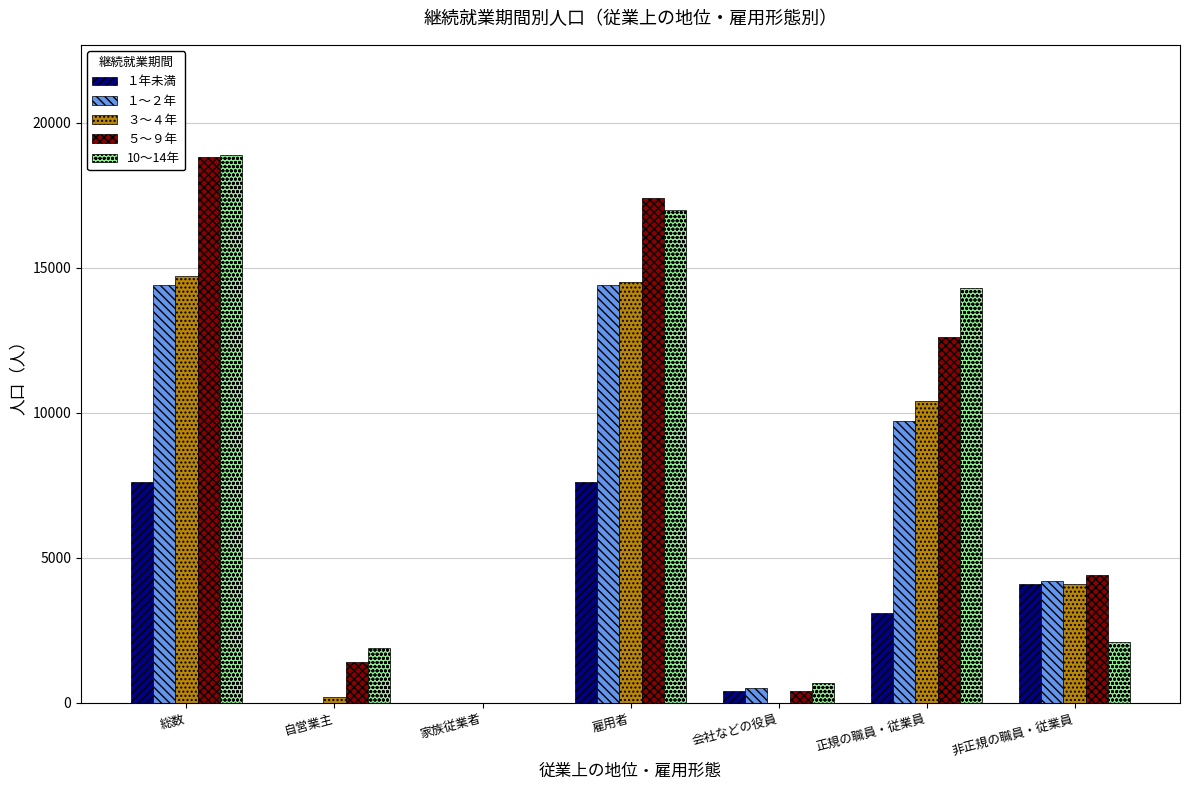

At which category does the chart reach its peak across all series?

総数